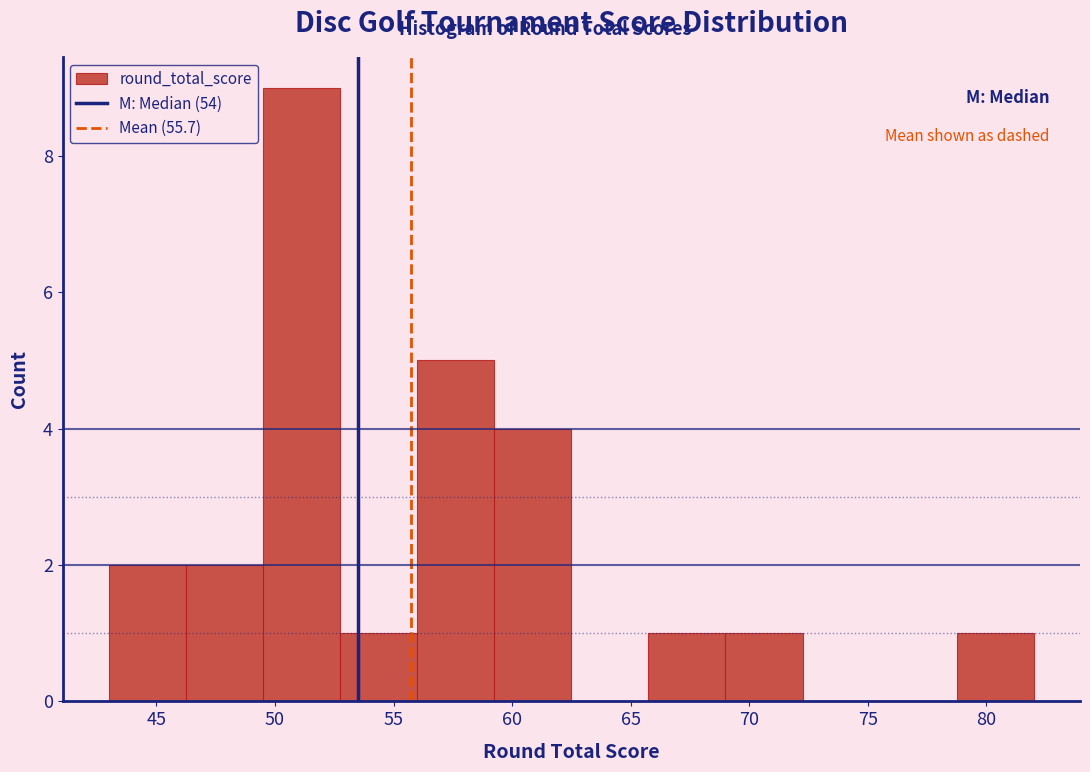

Reading left to right, transcribe this chart: for each bar, give the range it covers on the x-axis and its height. Neither the bar edges nor the heights are printed on the chart, so give them approximately, as read against the axes.

43.00 to 46.25: 2
46.25 to 49.50: 2
49.50 to 52.75: 9
52.75 to 56.00: 1
56.00 to 59.25: 5
59.25 to 62.50: 4
62.50 to 65.75: 0
65.75 to 69.00: 1
69.00 to 72.25: 1
72.25 to 75.50: 0
75.50 to 78.75: 0
78.75 to 82.00: 1